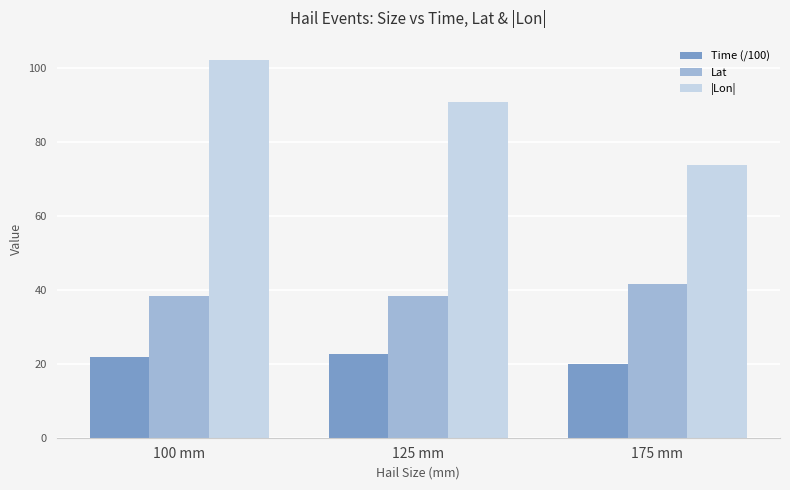

What are all the series names shown in the legend?

Time (/100), Lat, |Lon|